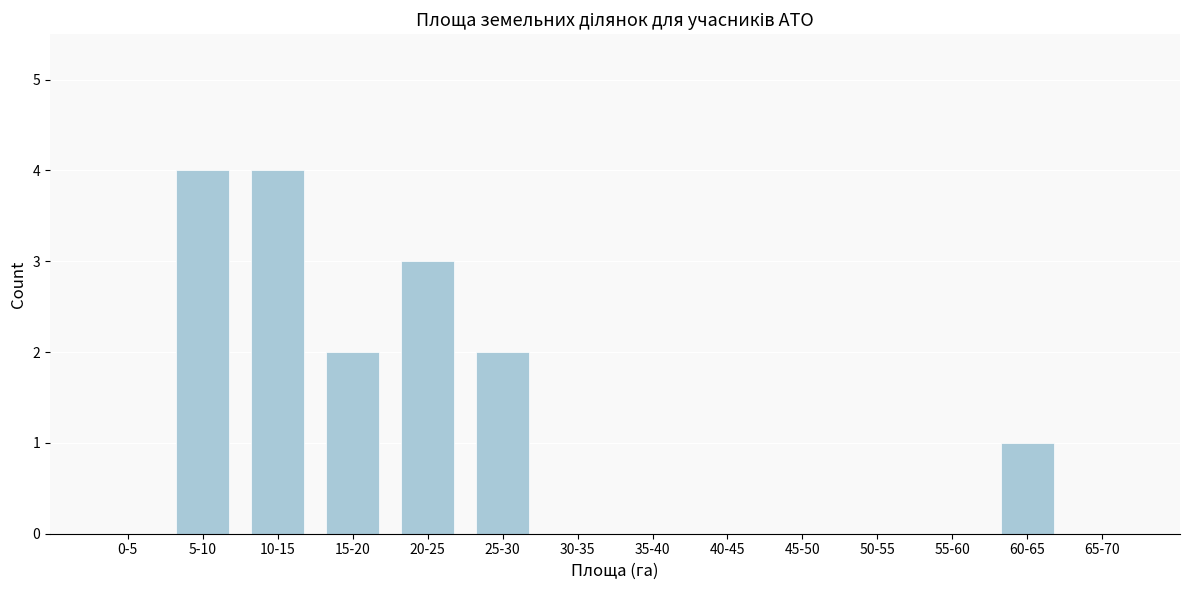

Reading left to right, extract all data points from this chart.

0-5=0	5-10=4	10-15=4	15-20=2	20-25=3	25-30=2	30-35=0	35-40=0	40-45=0	45-50=0	50-55=0	55-60=0	60-65=1	65-70=0